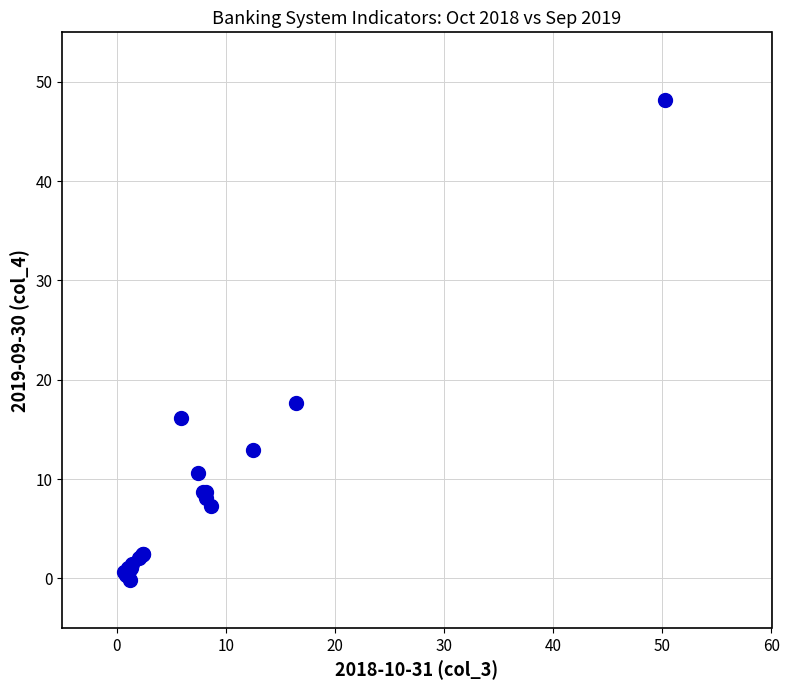

What Y value in the scatter plot is closest to 23?

17.6